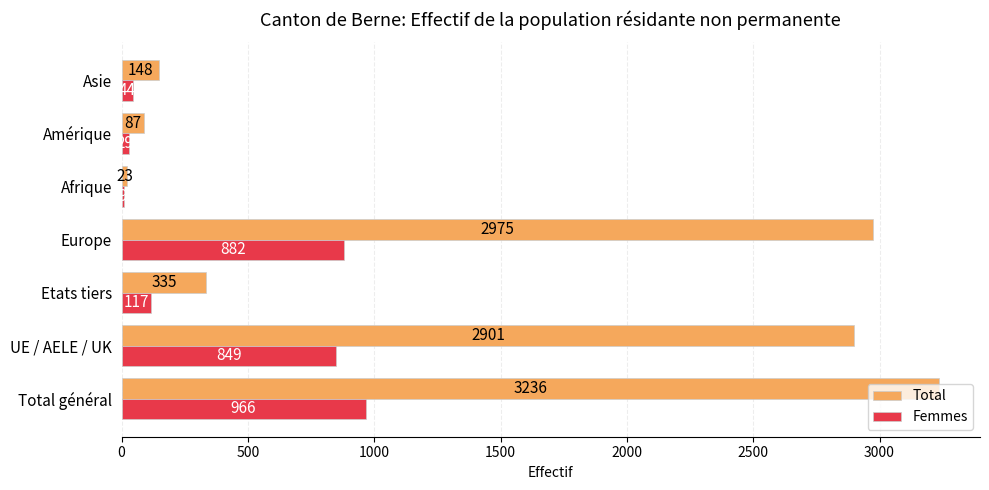

At which category is the sum across all series the highest?

Total général